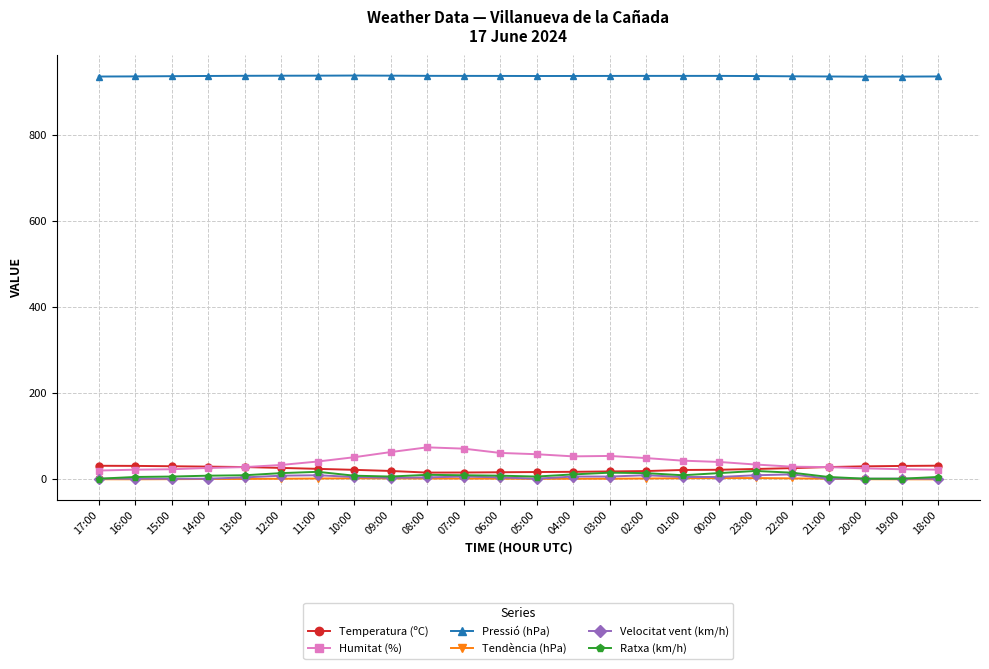

Is the value of Ratxa (km/h) at 02:00 greater than the value of Humitat (%) at 05:00?

No